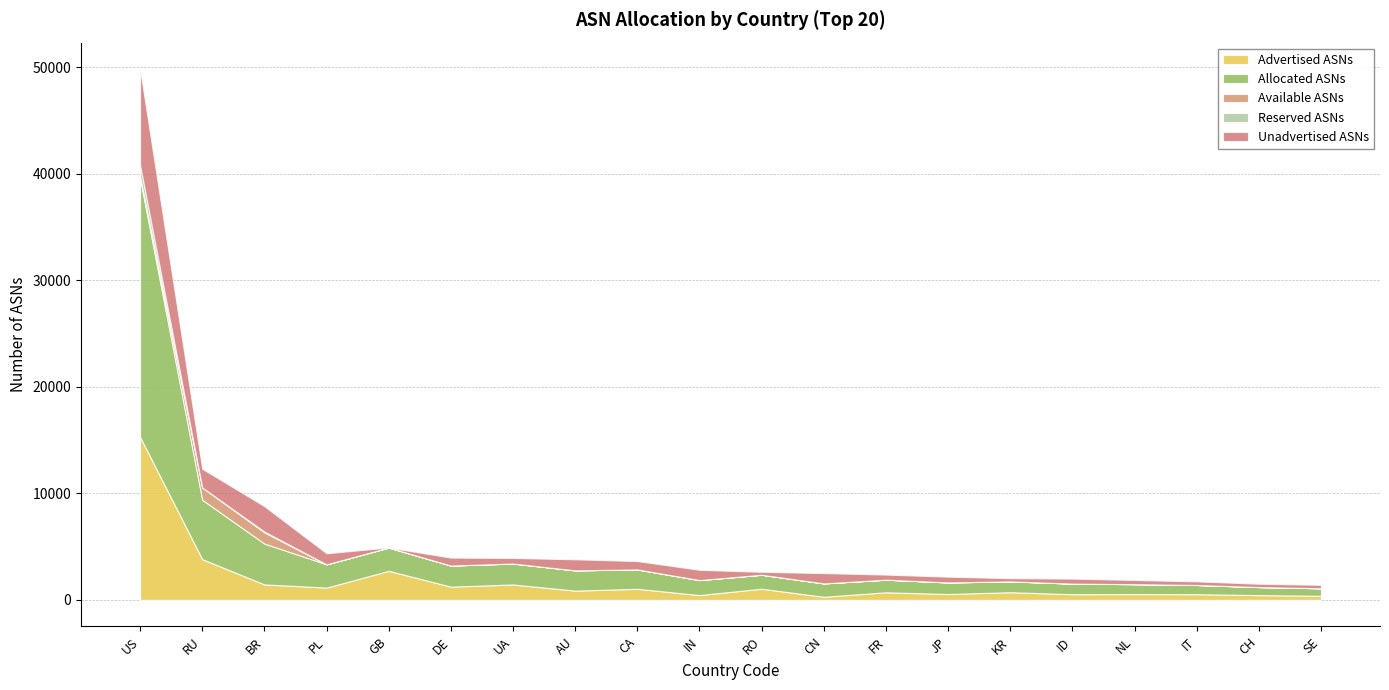

How many data points does each series have?

20